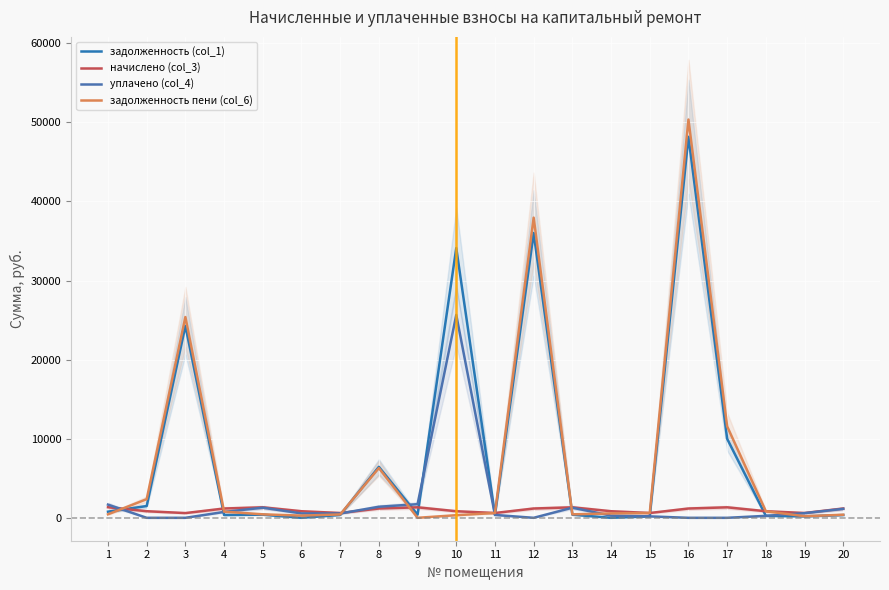

True or false: уплачено (col_4) has more than 2 interior local peaks.

True